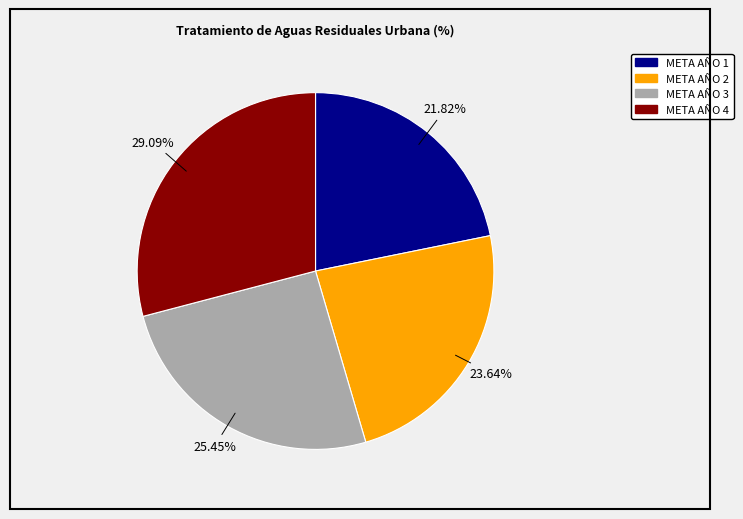

Rank the categories by value from highest to lowest.

META AÑO 4, META AÑO 3, META AÑO 2, META AÑO 1